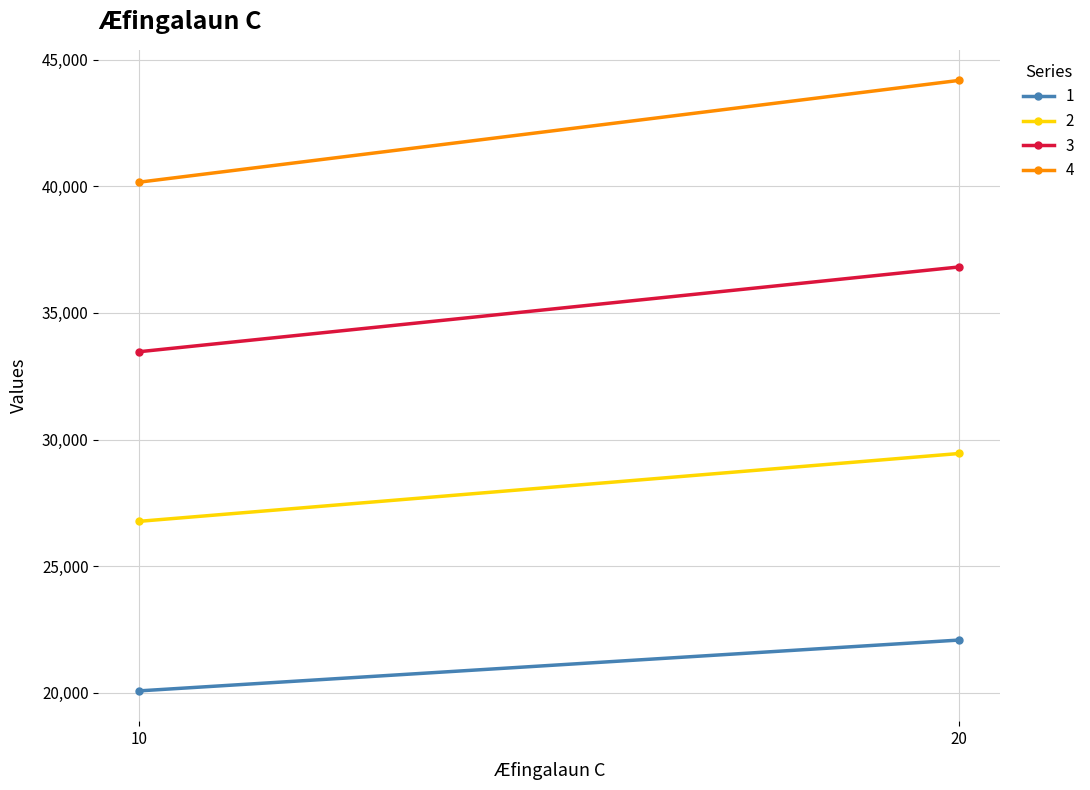

What is the sum of all 2 values?

56228